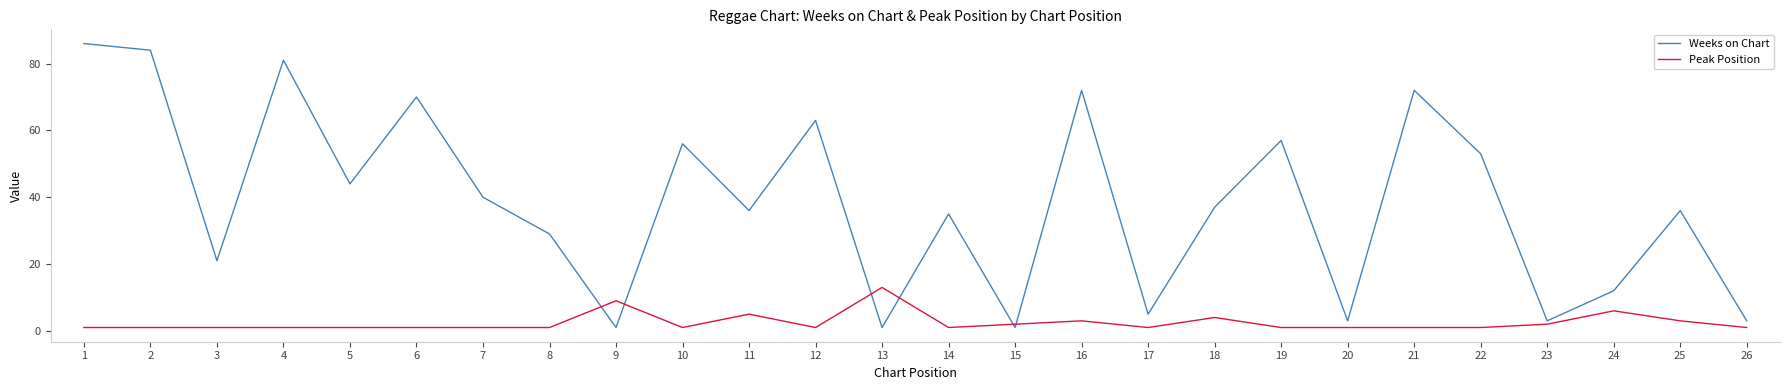

Which series has the widest spread of values?

Weeks on Chart